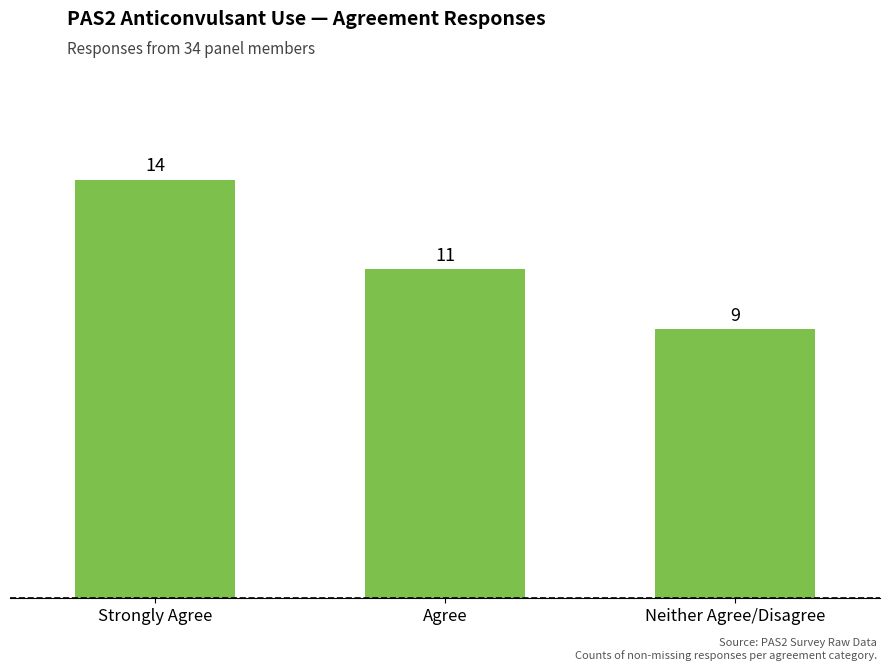

True or false: the data shows 14 at Strongly Agree.

True